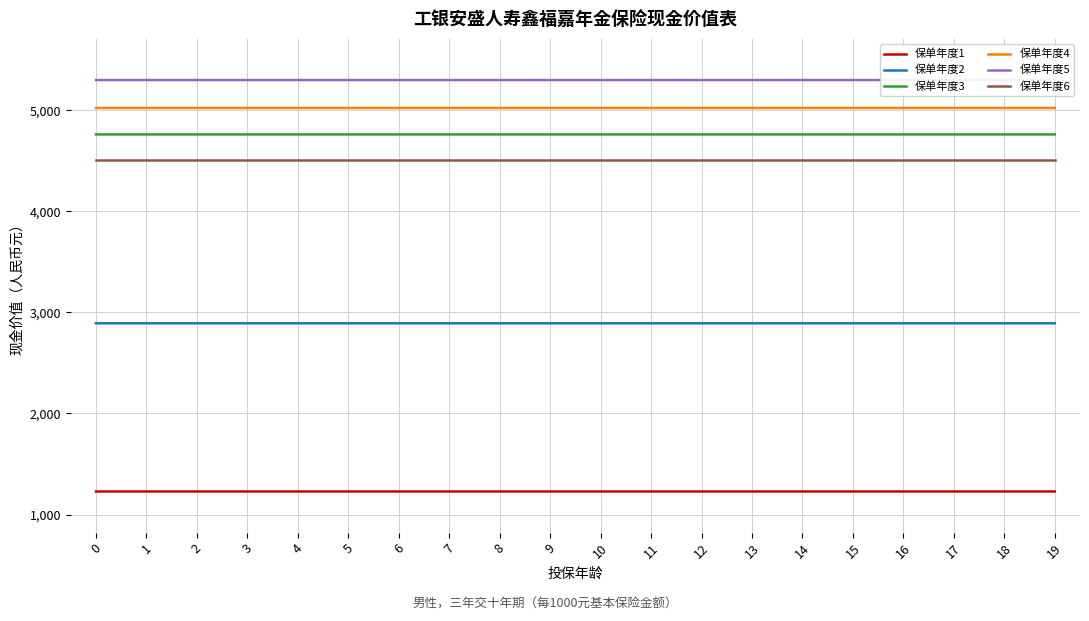

True or false: 保单年度1 and 保单年度5 intersect in this chart.

False